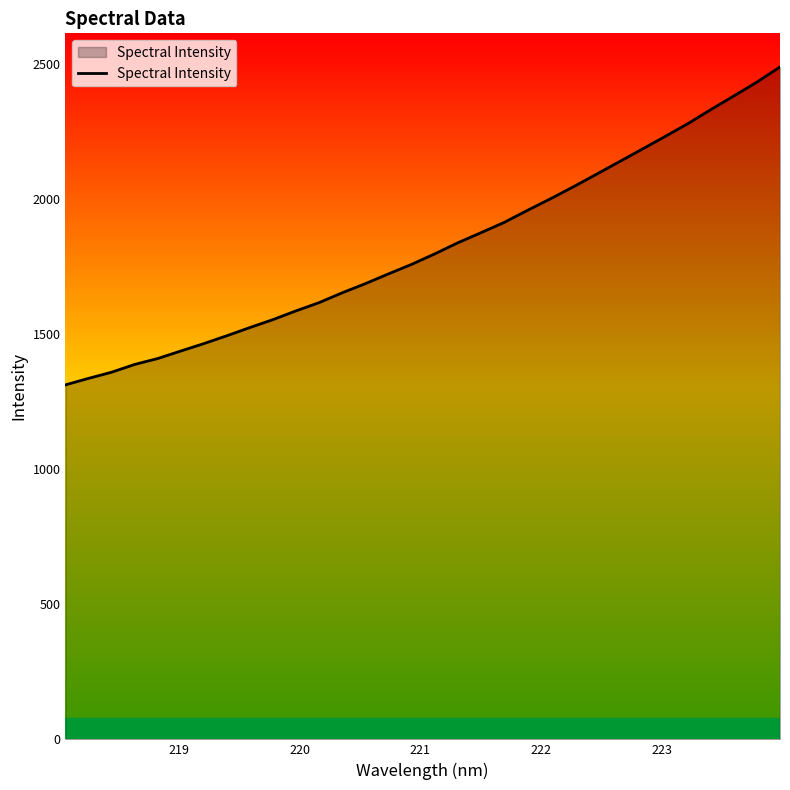

What is the smallest value displayed?

1311.8